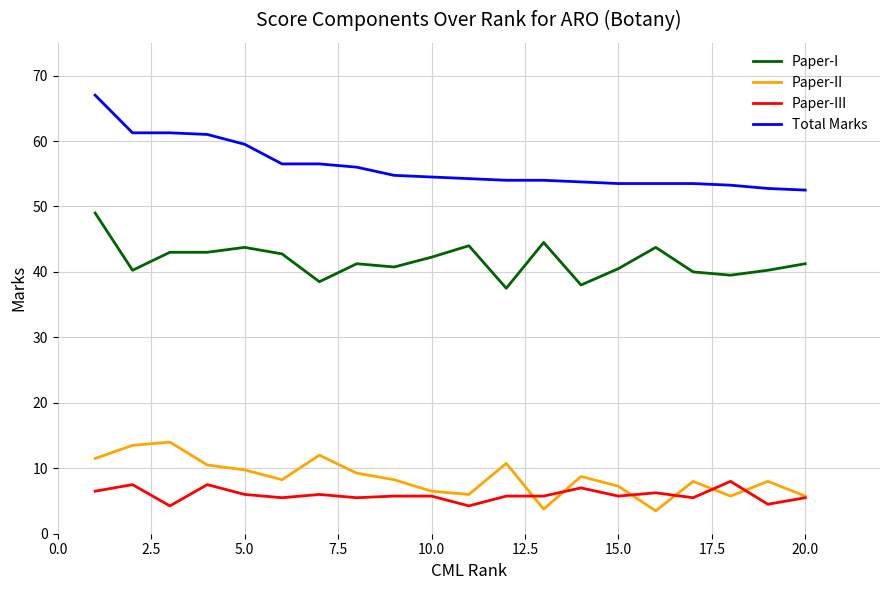

What is the difference between the maximum and minimum values in the Total Marks series?

14.5